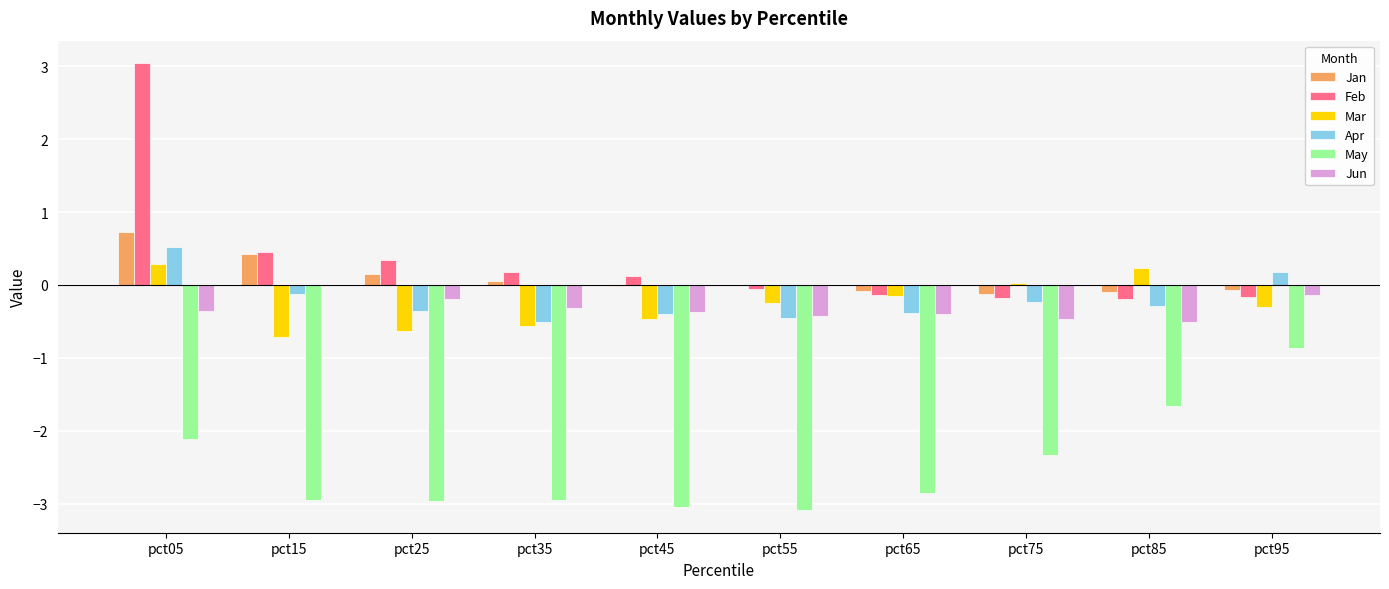

Which series has the largest total across all categories?

Feb